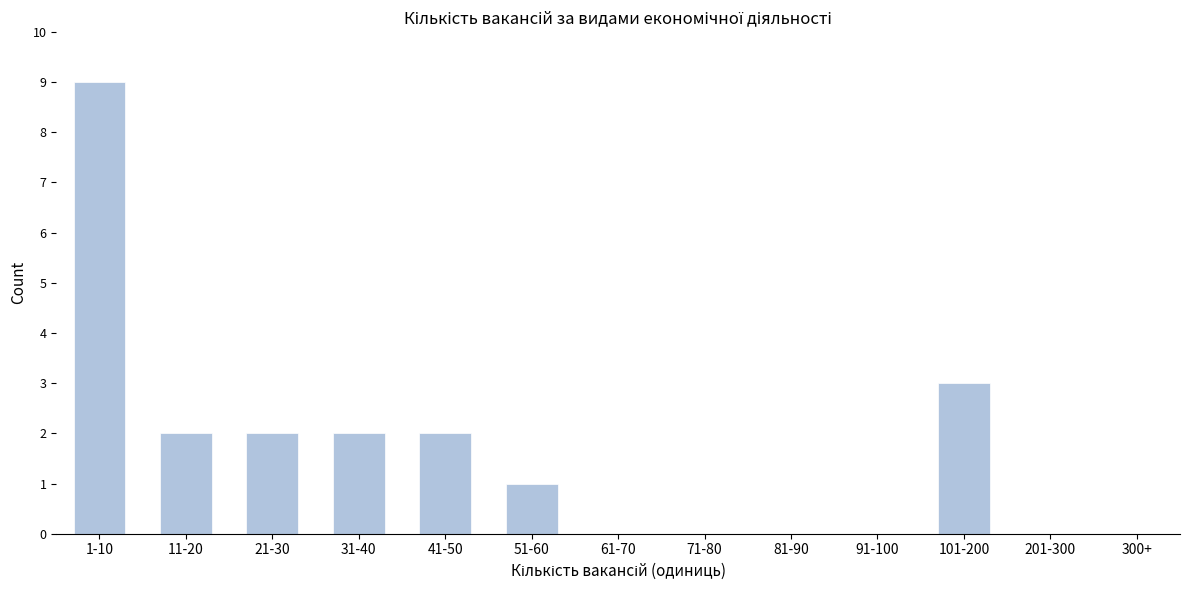

Reading right to left, list all the values displayed in this chart.

300+=0	201-300=0	101-200=3	91-100=0	81-90=0	71-80=0	61-70=0	51-60=1	41-50=2	31-40=2	21-30=2	11-20=2	1-10=9